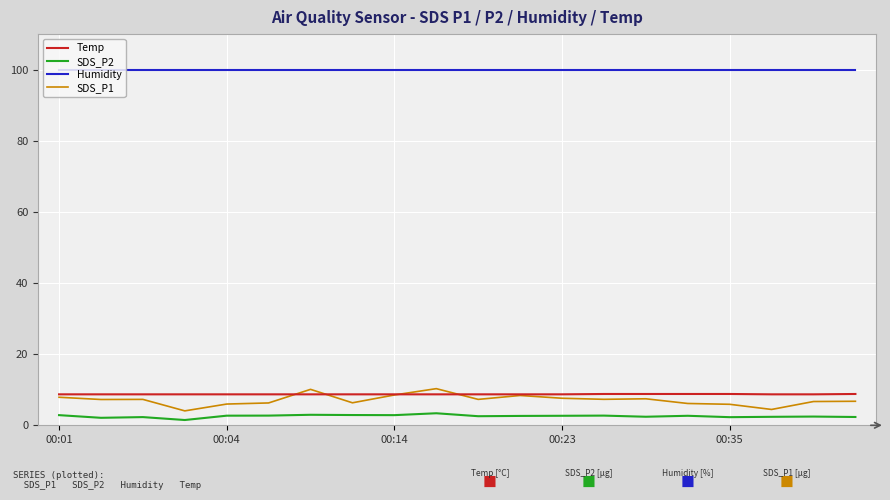

What is the maximum value for SDS_P2?

3.4